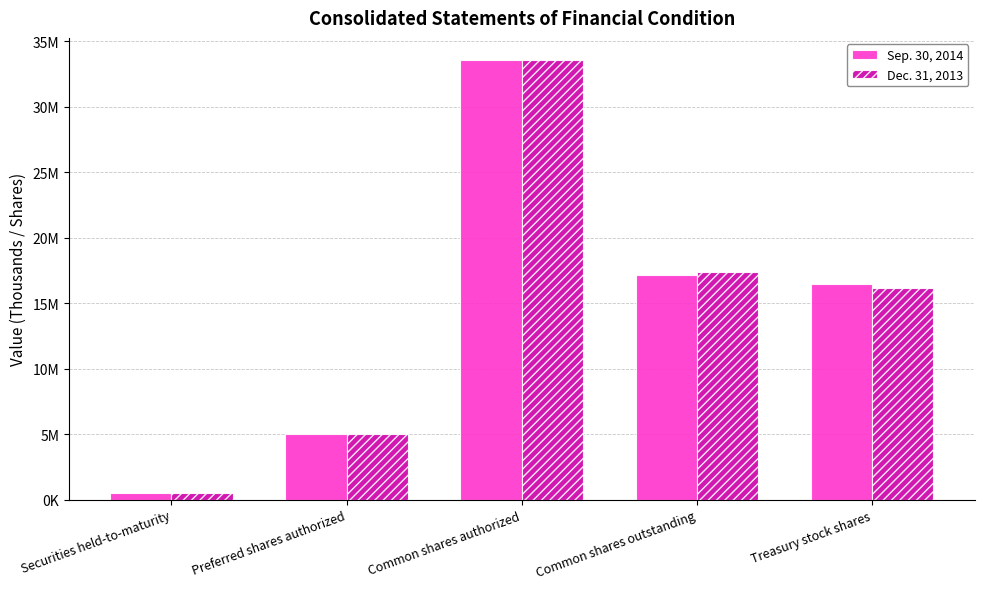

Reading left to right, list all the values displayed in this chart.

Sep. 30, 2014: 493059	5000000	33566772	17118314	16448458
Dec. 31, 2013: 495082	5000000	33566772	17387049	16179723